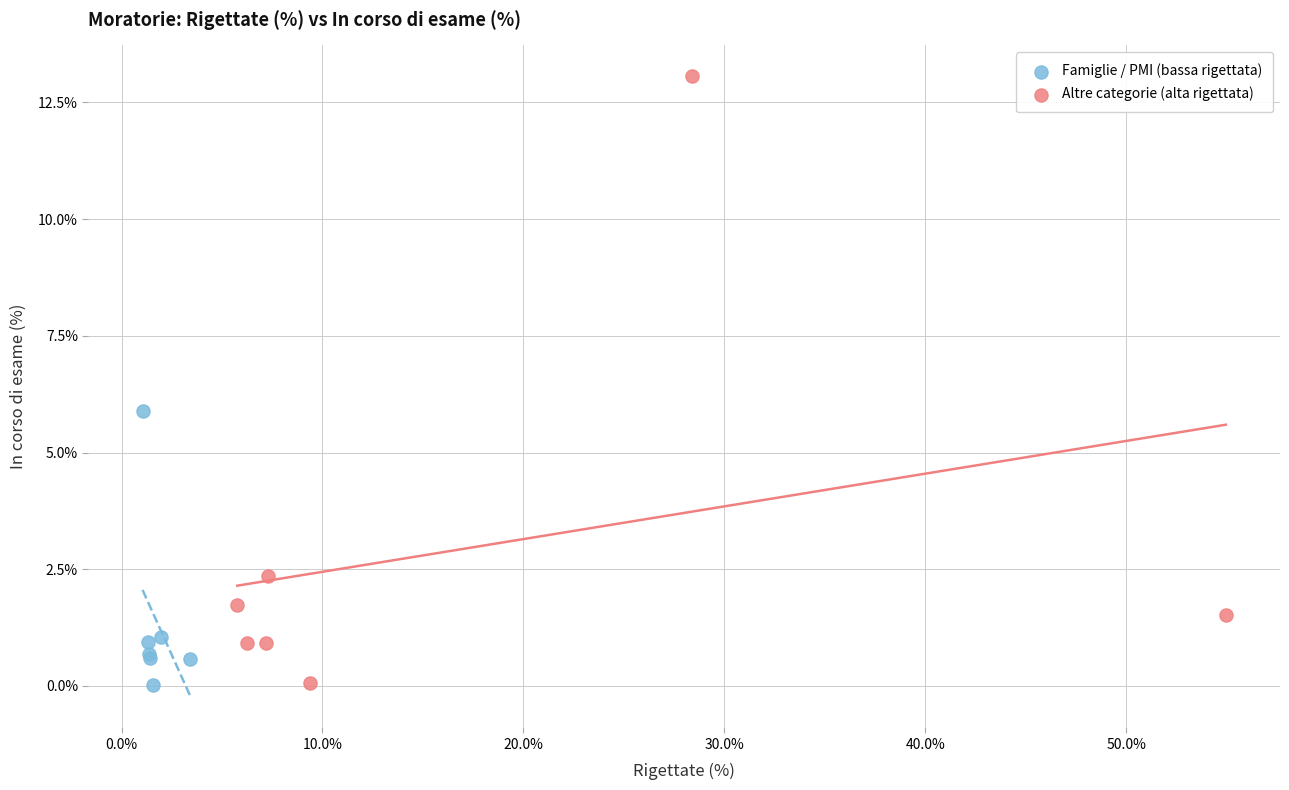

Which series has the largest Y range (max minus min)?

Altre categorie (alta rigettata)